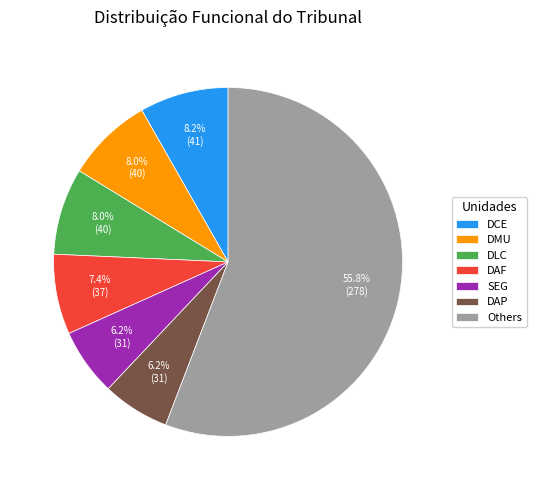

Which category has the biggest portion of the pie?

Others